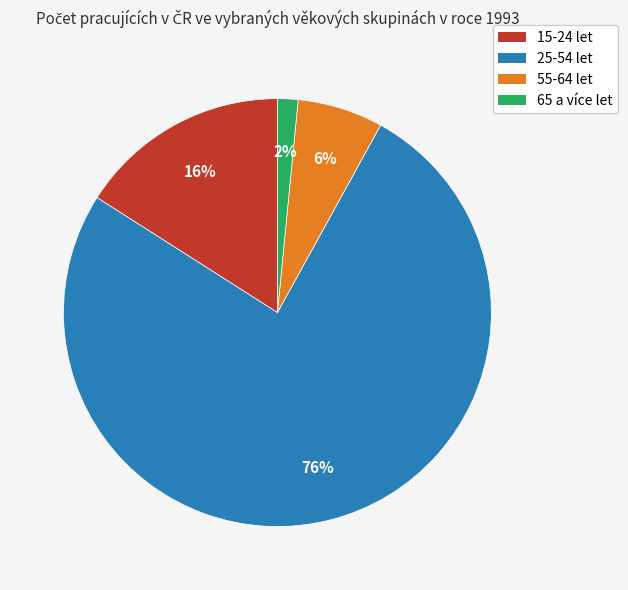

How many slices are in this pie chart?

4